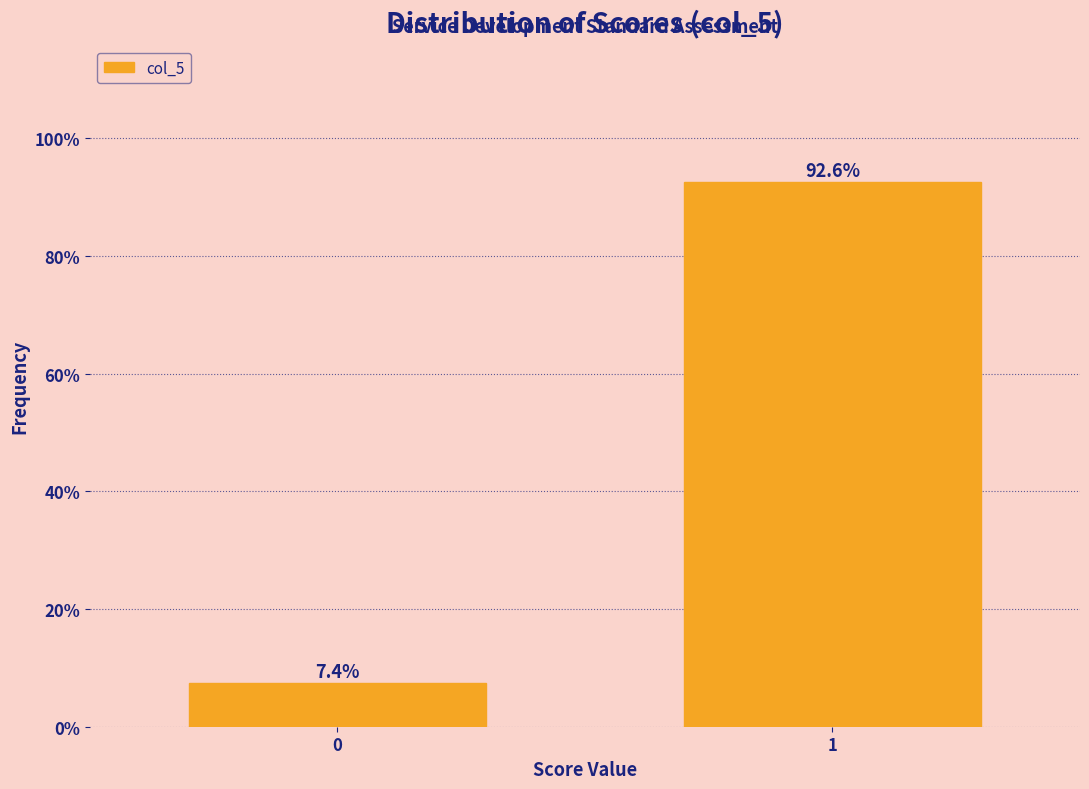

Reading left to right, what are all the values shown in this chart?

0=7.4	1=92.6